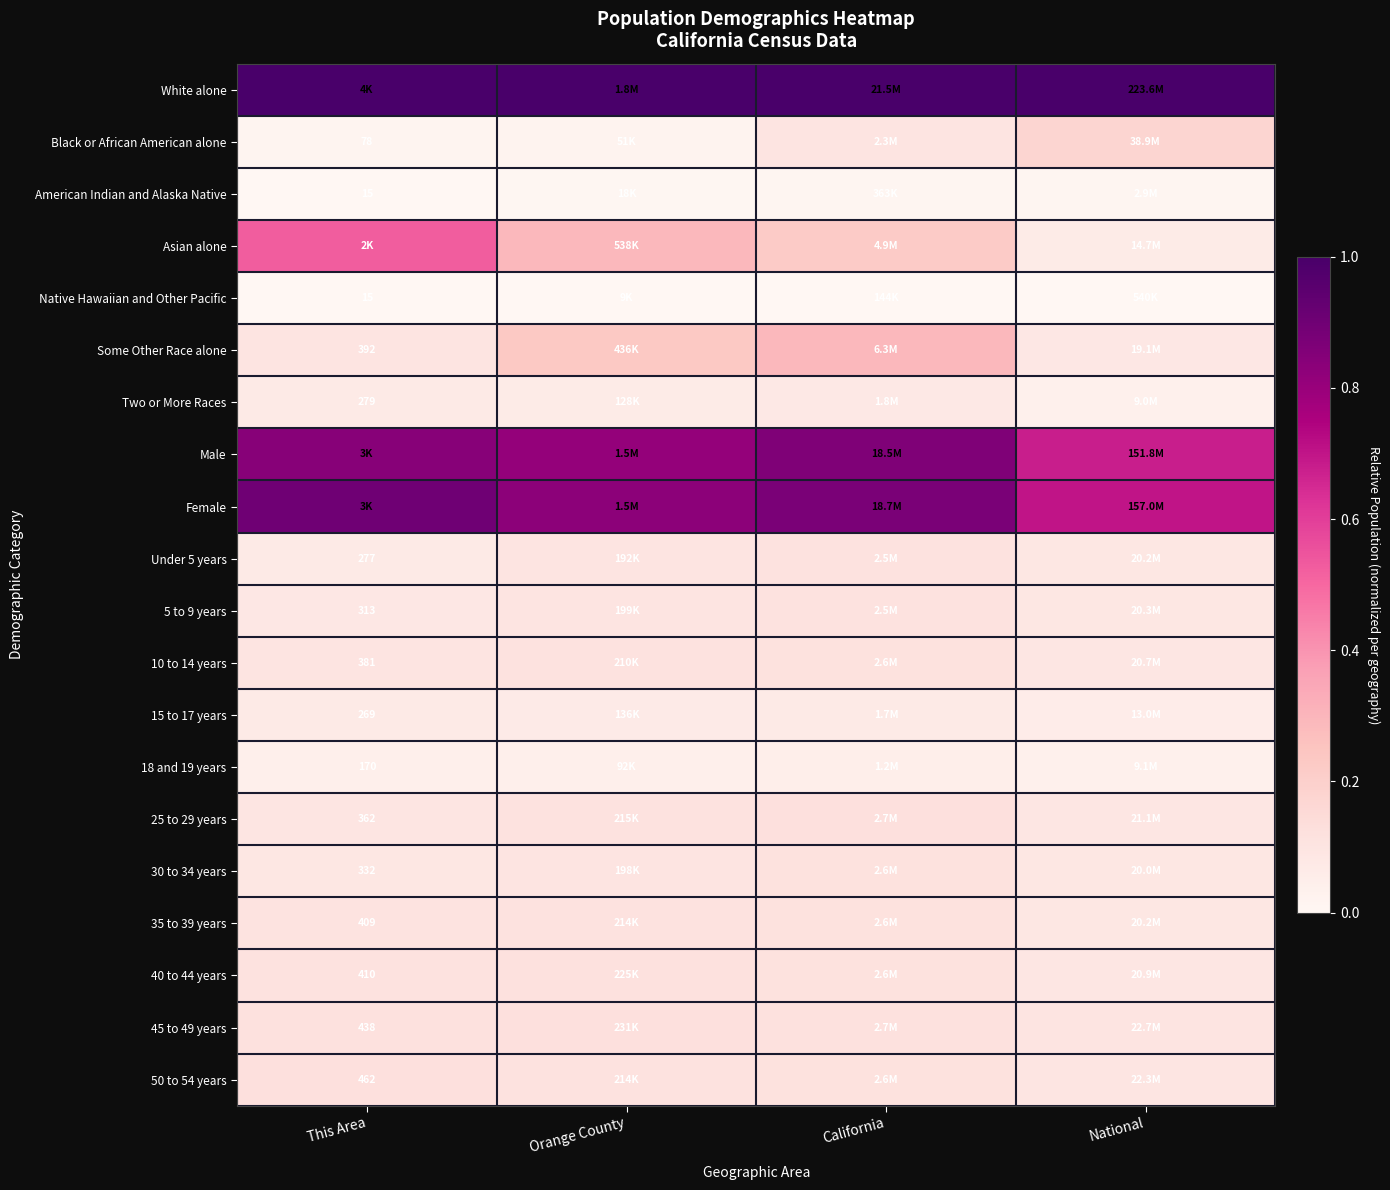

At Orange County, list the series in order from smallest to largest.

Native Hawaiian and Other Pacific, American Indian and Alaska Native, Black or African American alone, 18 and 19 years, Two or More Races, 15 to 17 years, Under 5 years, 30 to 34 years, 5 to 9 years, 10 to 14 years, 50 to 54 years, 35 to 39 years, 25 to 29 years, 40 to 44 years, 45 to 49 years, Some Other Race alone, Asian alone, Male, Female, White alone